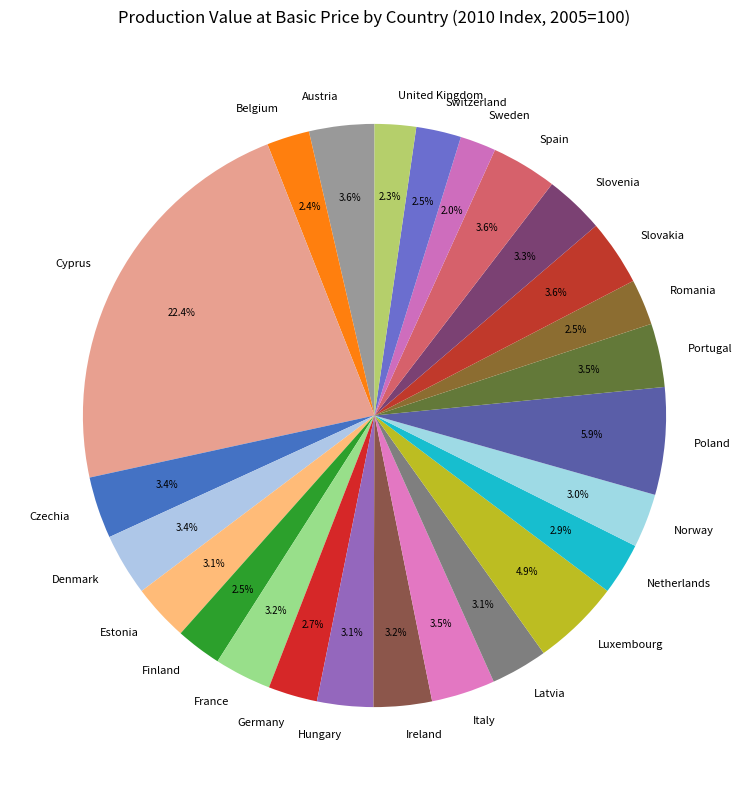

What percentage do Spain and Hungary together represent?

6.7%